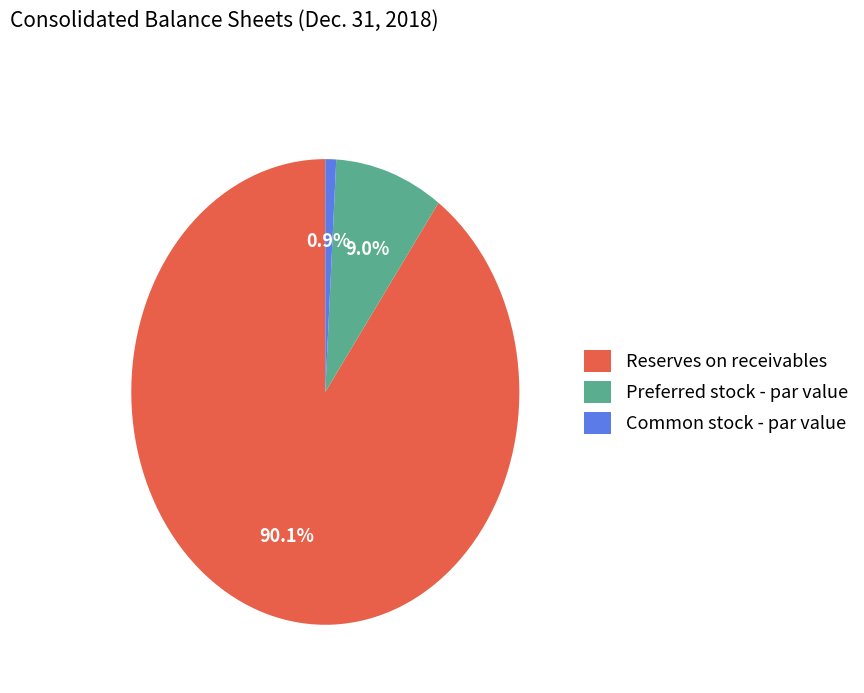

Combined, what portion of the pie is Reserves on receivables and Common stock - par value?

91.0%